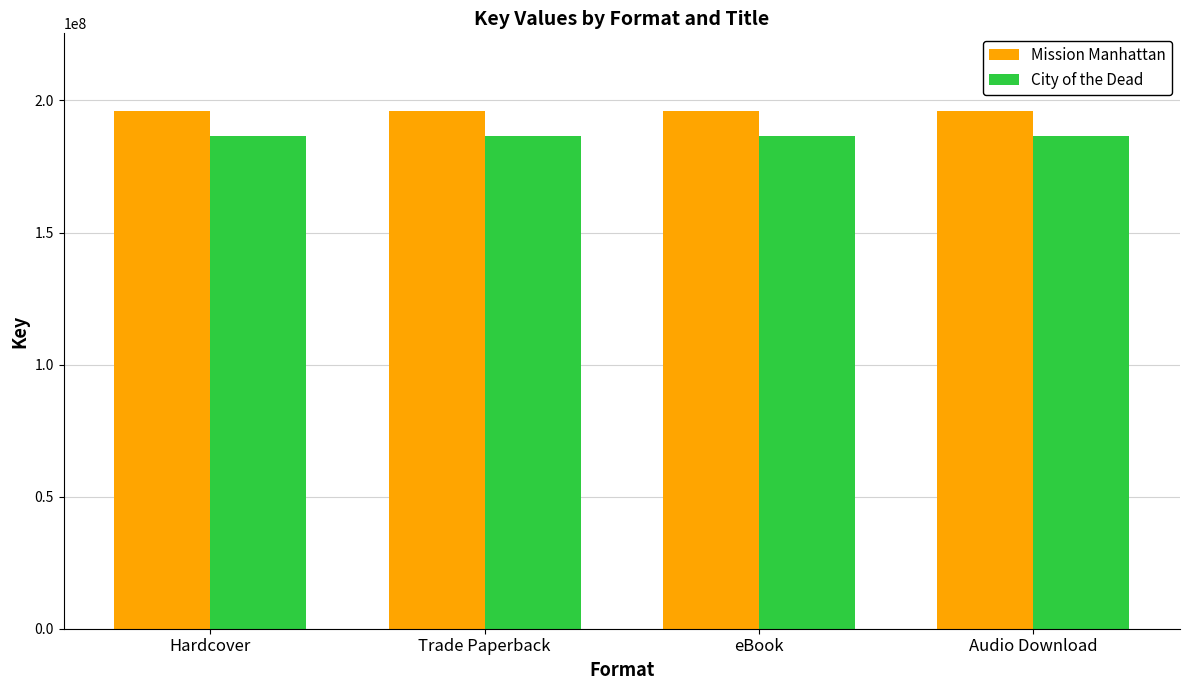

What is the total value across all series at Trade Paperback?

382649577